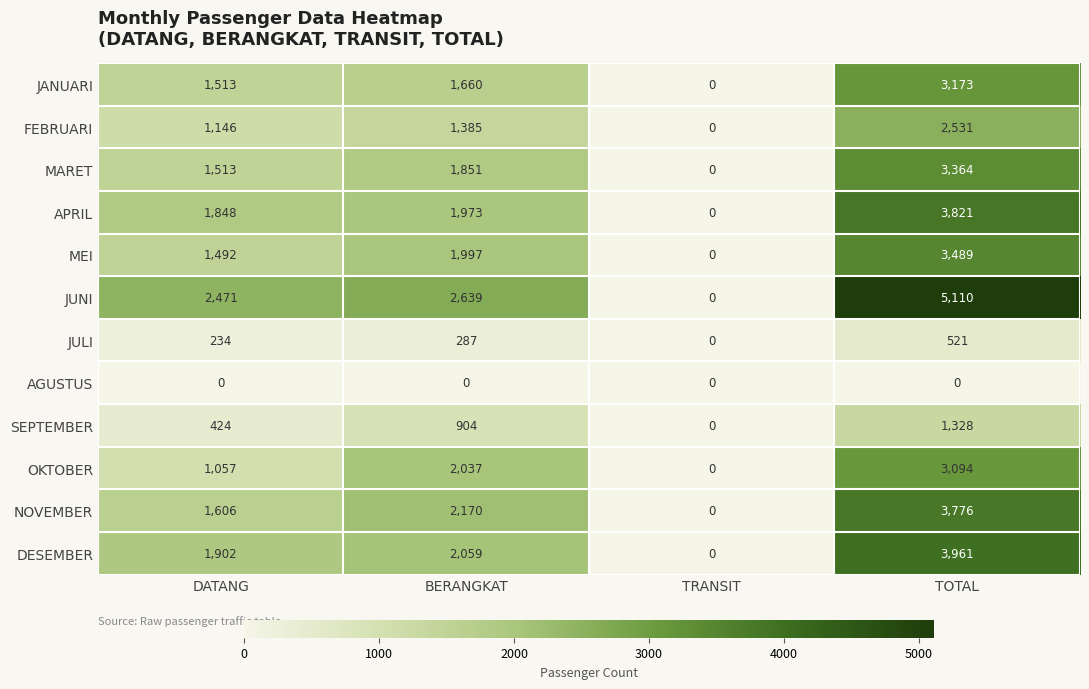

At BERANGKAT, list the series in order from smallest to largest.

AGUSTUS, JULI, SEPTEMBER, FEBRUARI, JANUARI, MARET, APRIL, MEI, OKTOBER, DESEMBER, NOVEMBER, JUNI